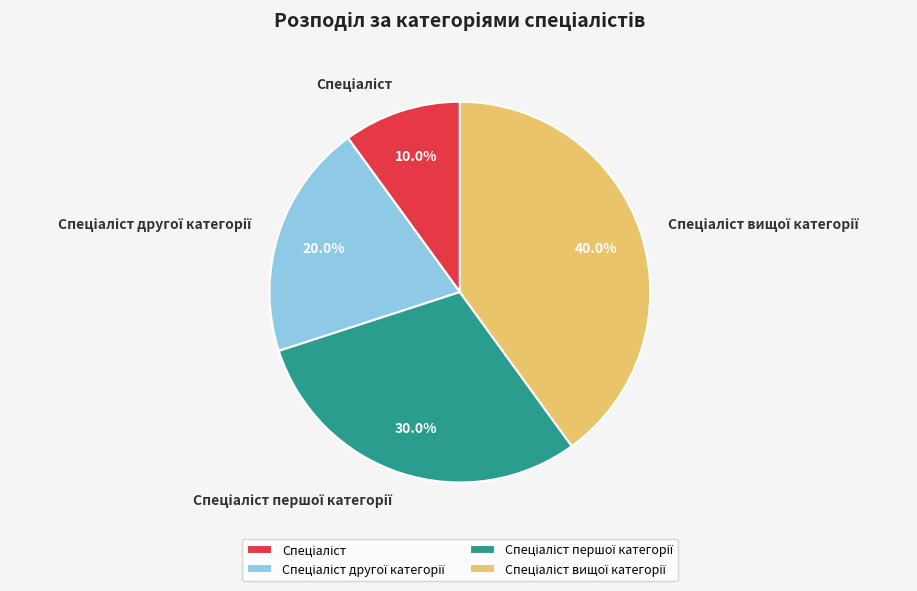

Is there a majority slice in this chart?

No